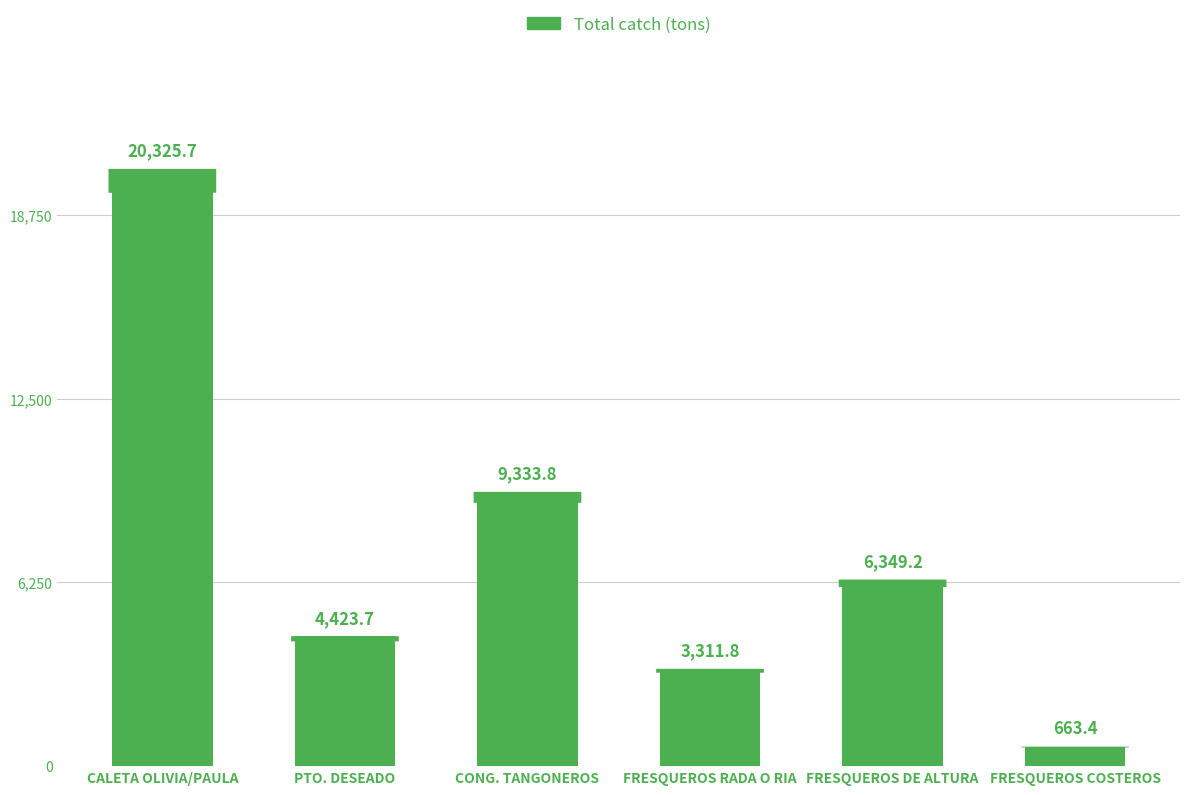

What value does the data have at CONG. TANGONEROS?

9333.8